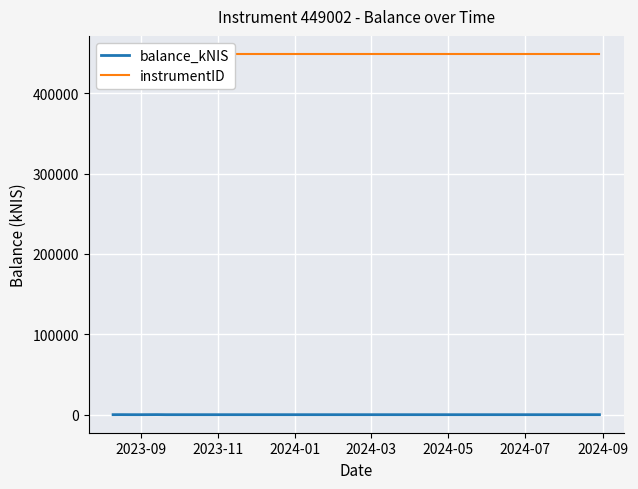

Is the value of instrumentID at 2024-01 greater than the value of balance_kNIS at 2023-11?

Yes